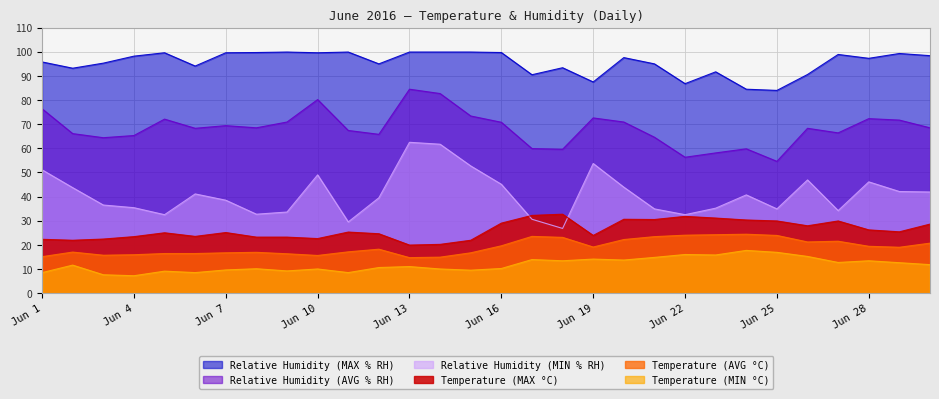

What is the average value of the Relative Humidity (MIN % RH) series?

41.0